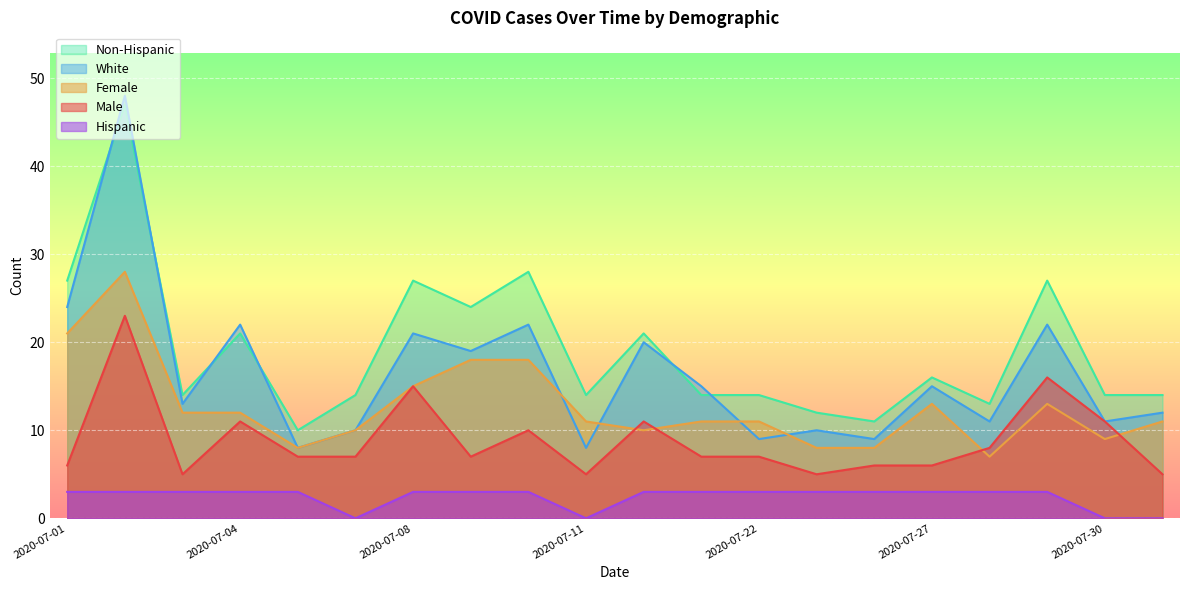

True or false: Male has a value of 4 at 2020-07-08.

False